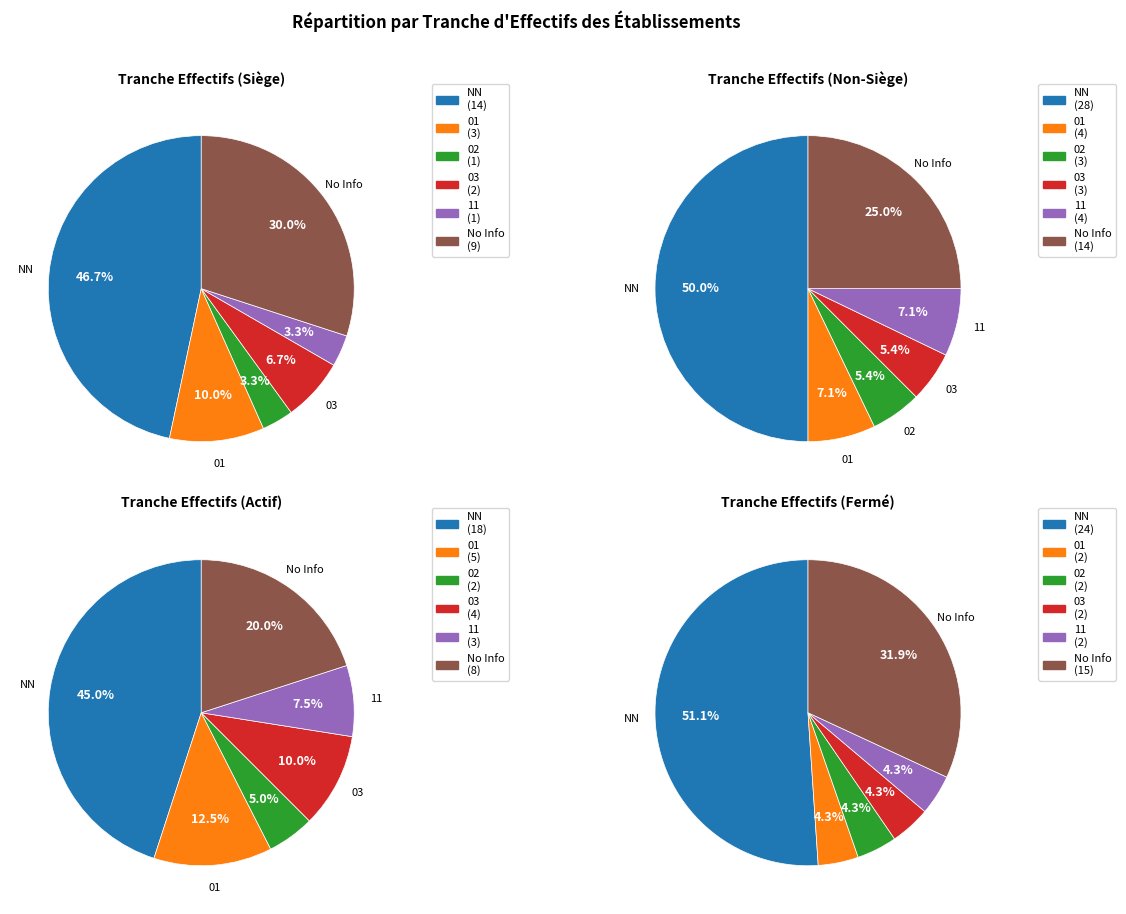

Count the number of slices in the pie.

6